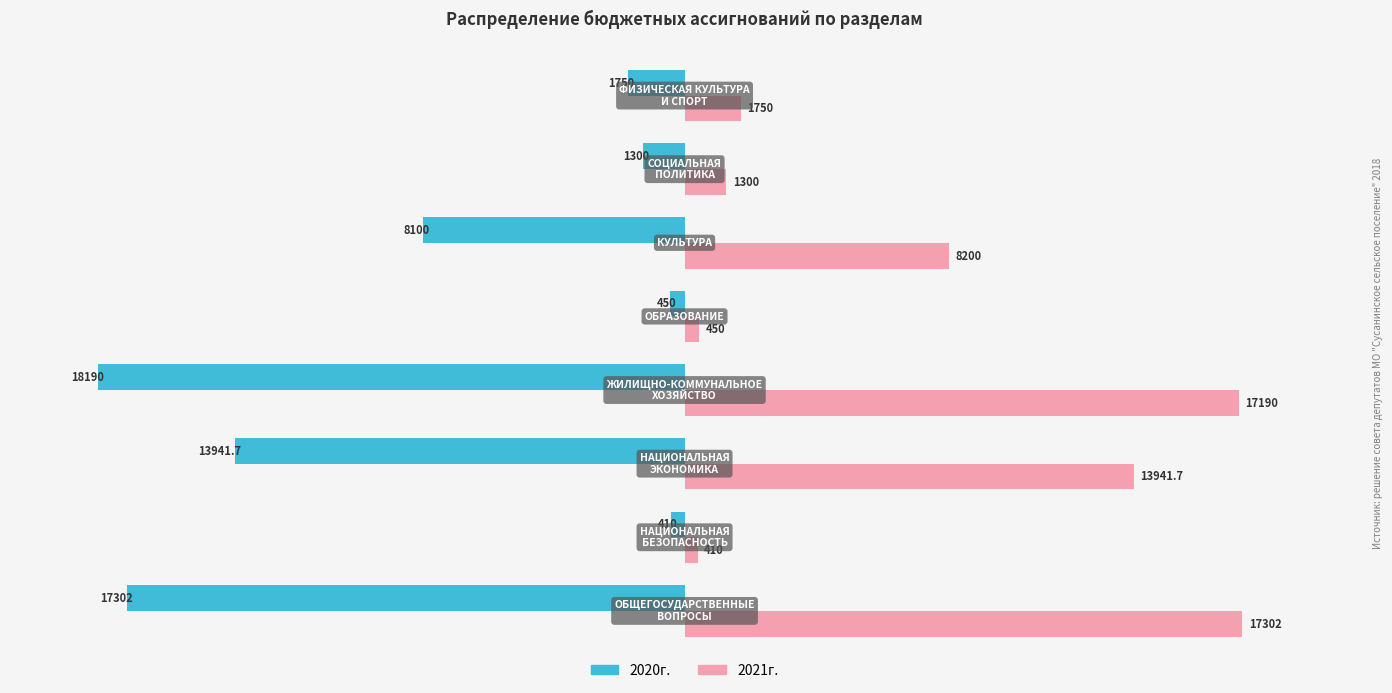

Which series has the largest total across all categories?

2021г.